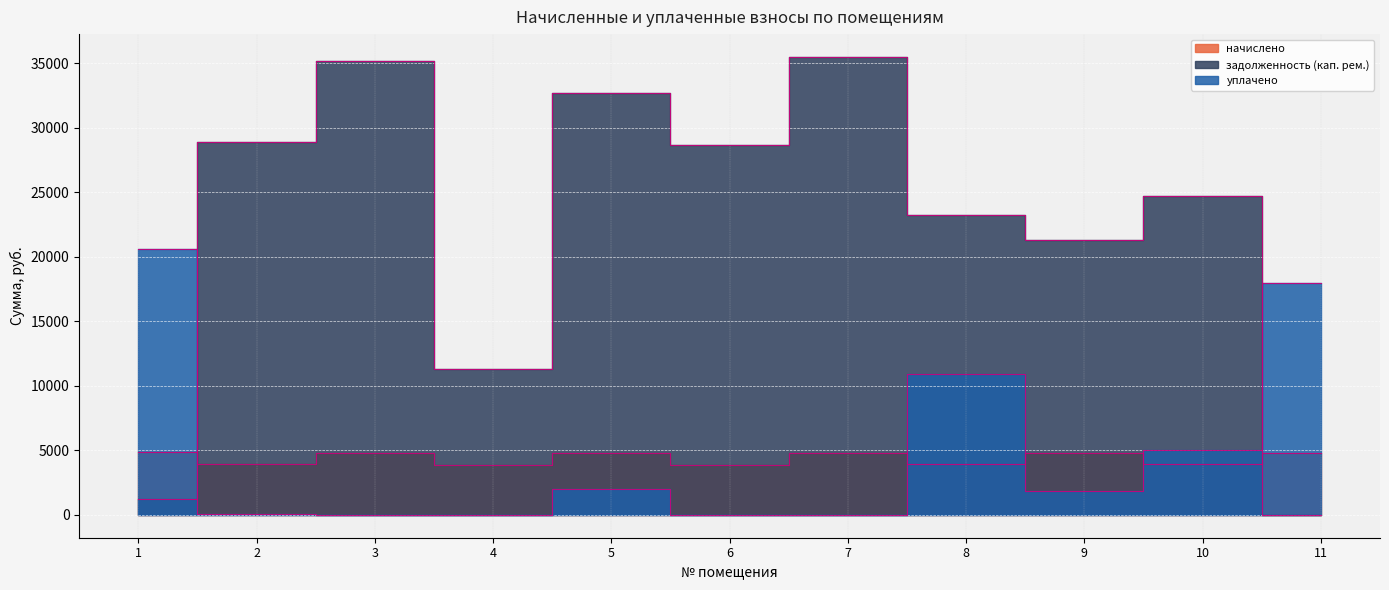

Read the задолженность (кап. рем.) value at 10.

24698.5